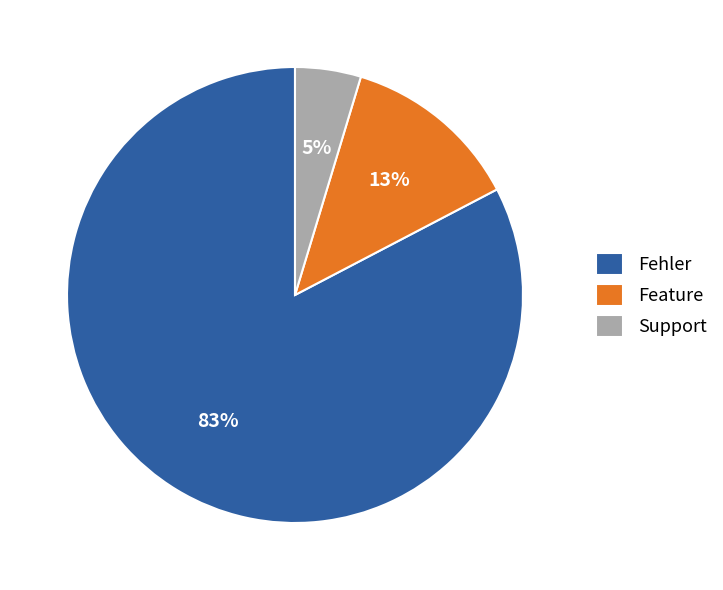

Do Fehler and Support together represent more than half of the pie?

Yes